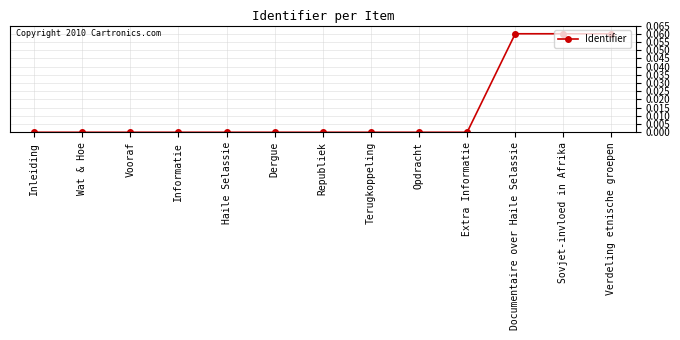

Is it true that the value at Extra Informatie is 0.0?

True